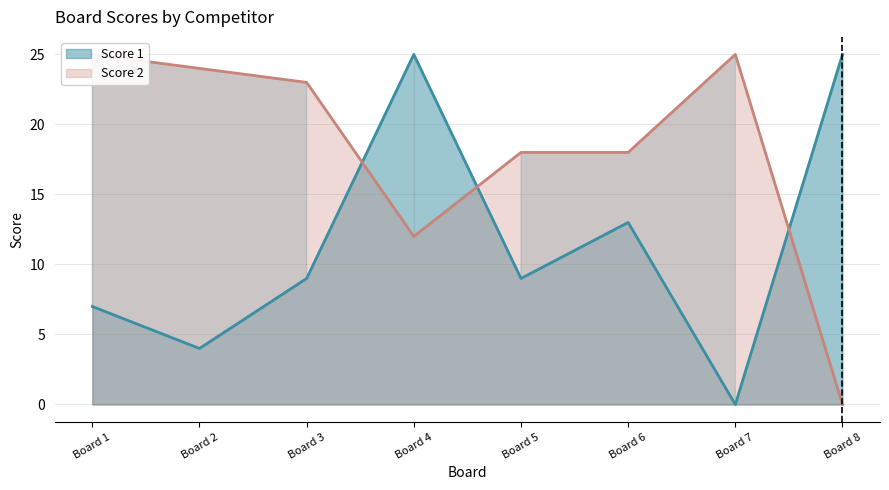

Where is Score 1 nearest to the value 12?

Board 6